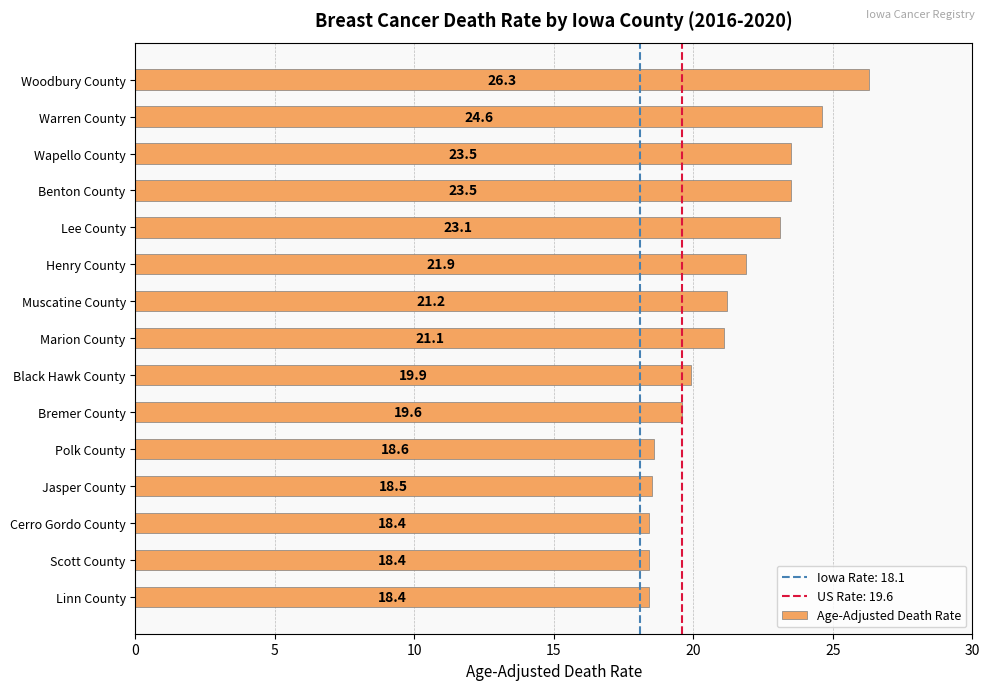

How many categories are shown in the chart?

15